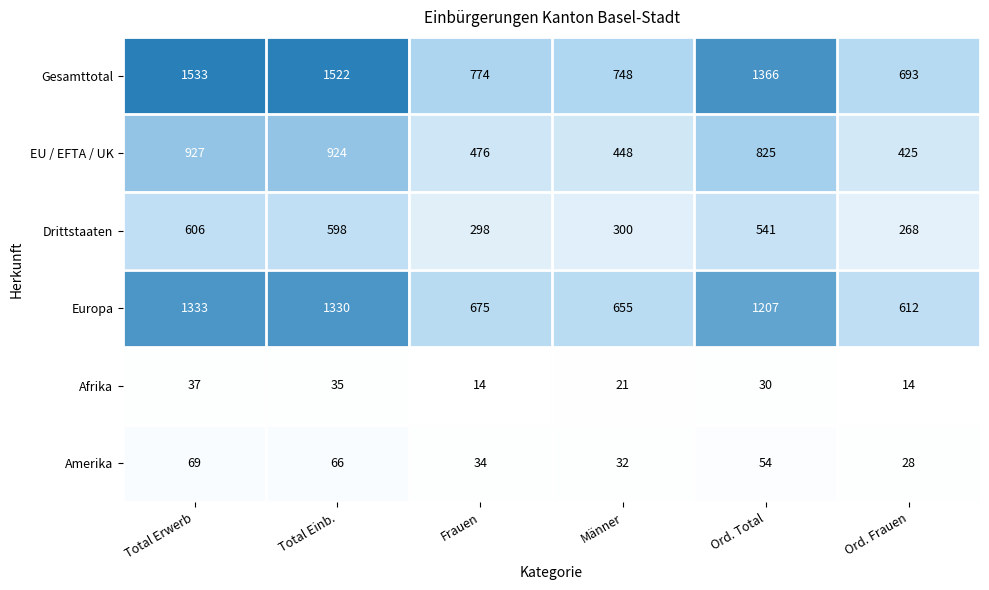

At which label does Europa first exceed 1207?

Total Erwerb